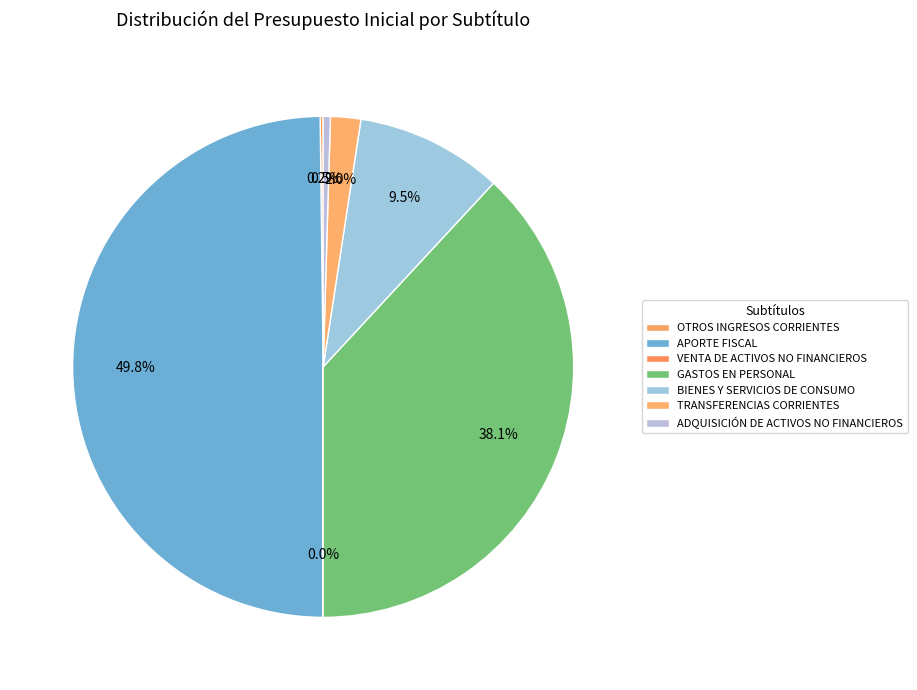

Which slice is the largest?

APORTE FISCAL